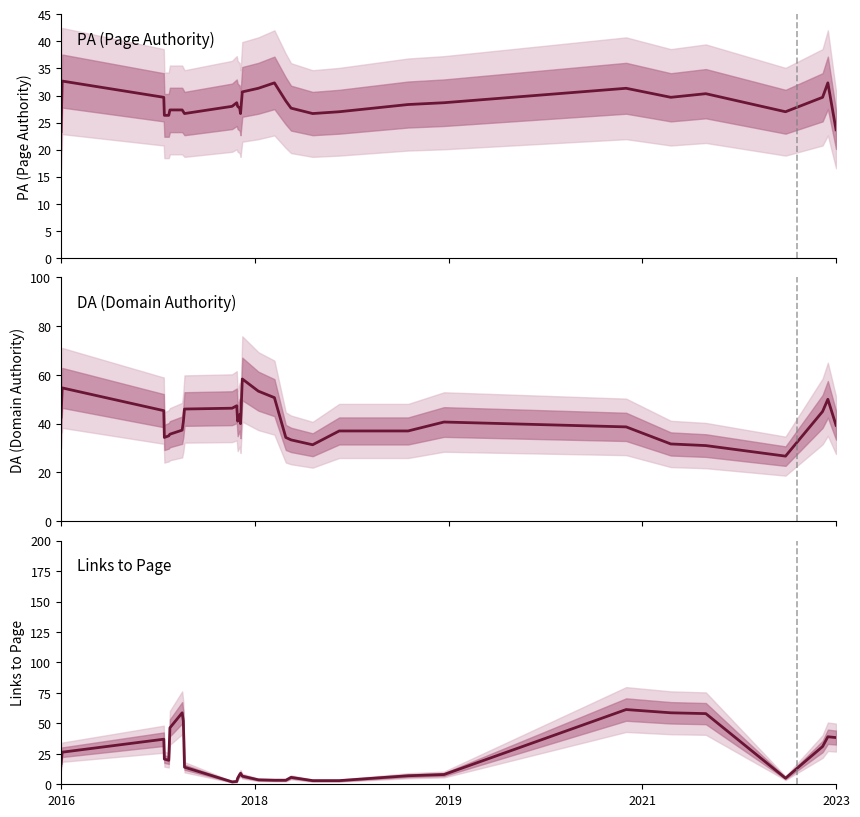

Does the chart have visible grid lines?

No